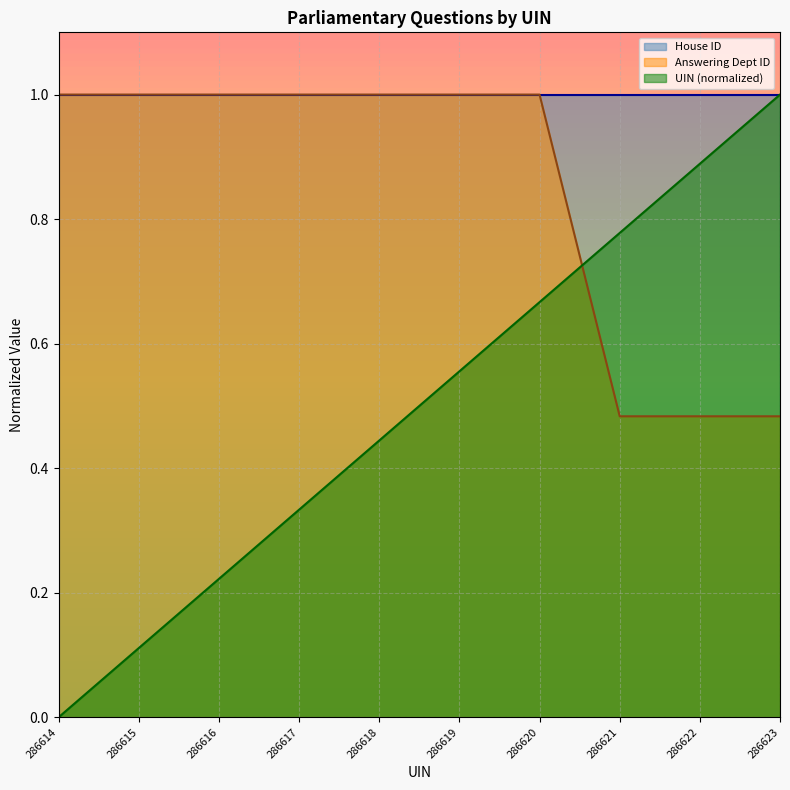

True or false: UIN has a value of 0.9 at 286622.

True